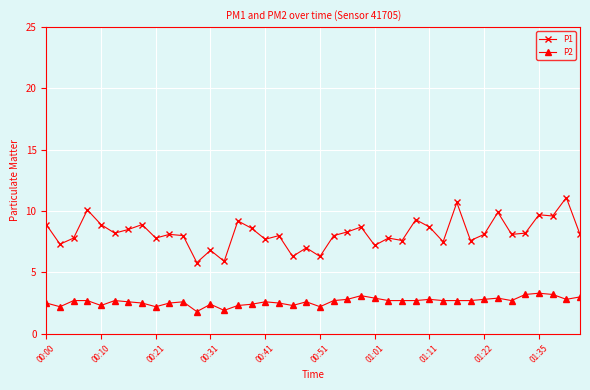

Which series has the largest range (max minus min)?

P1